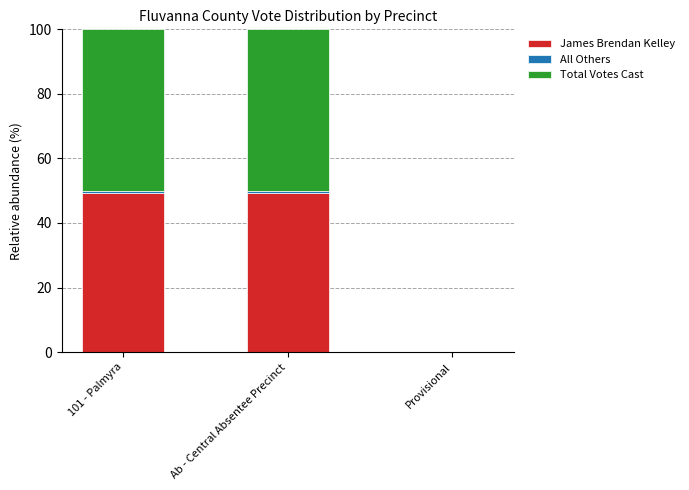

Are the bars grouped side by side (vs. stacked)?

No